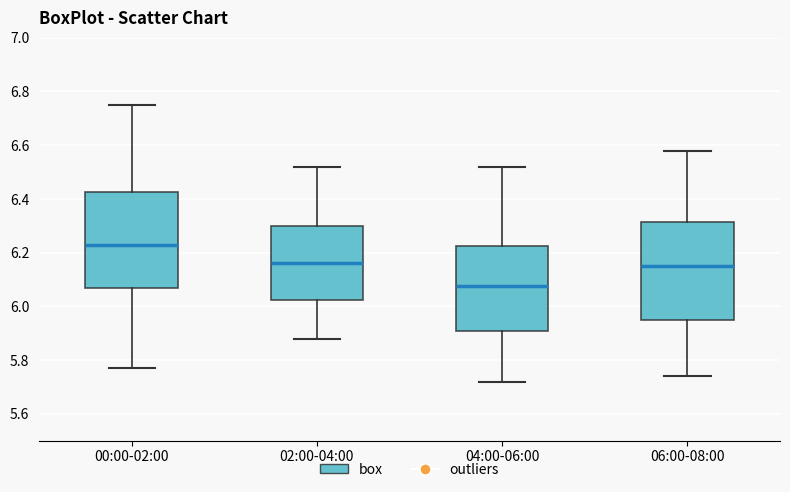

Reading left to right, transcribe this box plot: for each box, give where its median line is, the range the box spans, and where its two whiskers end, as read against the y-axis. The values are not printed on the chart, so give them approximately, as read against the axis.

00:00-02:00: median 6.24, box 6.08 to 6.42, whiskers 5.78 to 6.76
02:00-04:00: median 6.16, box 6.02 to 6.30, whiskers 5.88 to 6.52
04:00-06:00: median 6.08, box 5.90 to 6.22, whiskers 5.72 to 6.52
06:00-08:00: median 6.16, box 5.96 to 6.32, whiskers 5.74 to 6.58